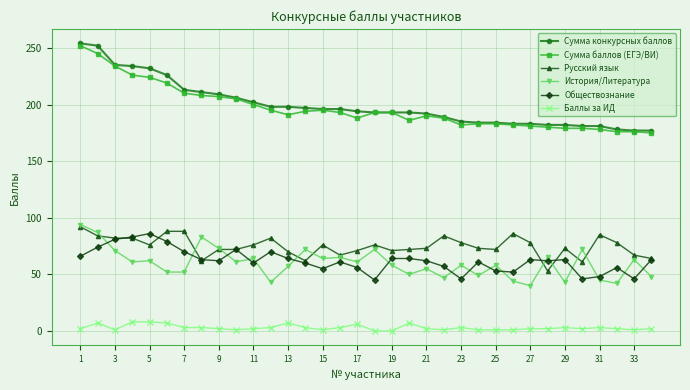

True or false: Баллы за ИД and История/Литература intersect in this chart.

False